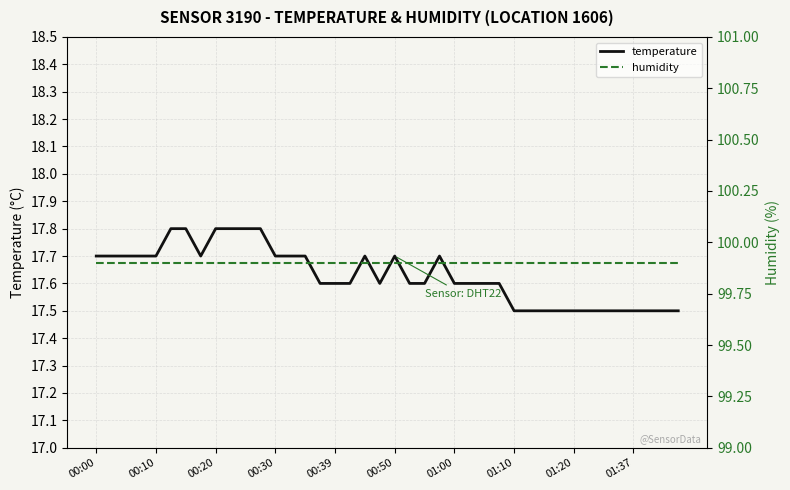

True or false: temperature and humidity cross at least once.

False